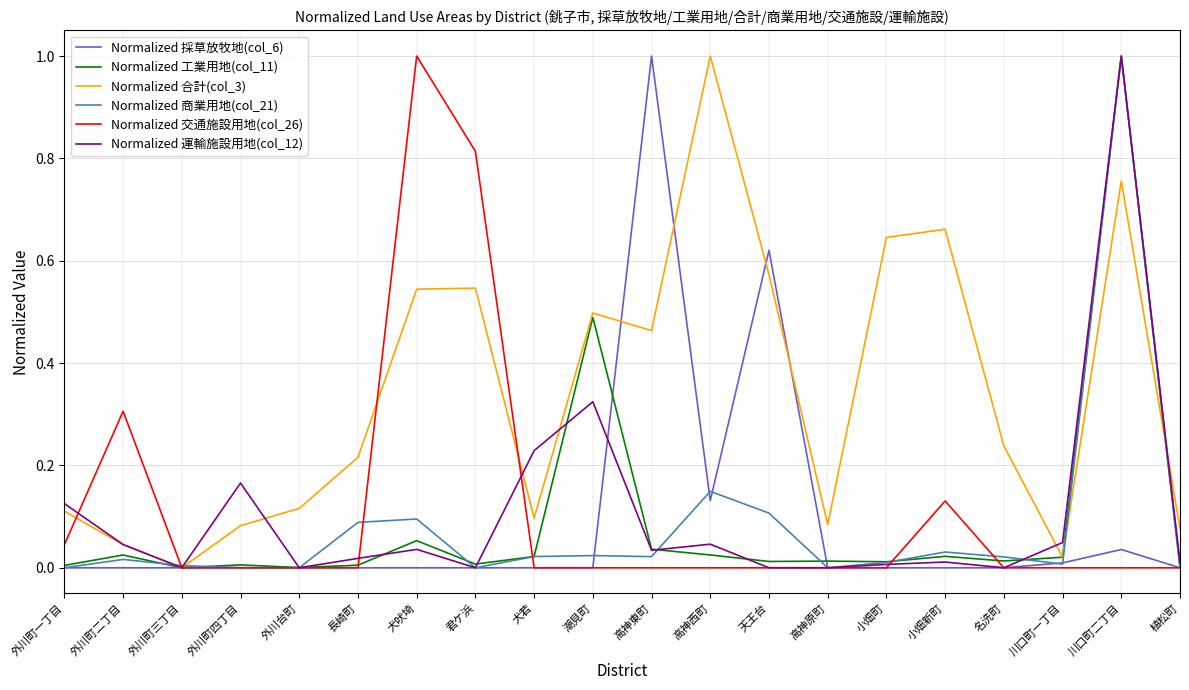

The Normalized 交通施設用地(col_26) series shows 0.0 at 長崎町. True or false?

True